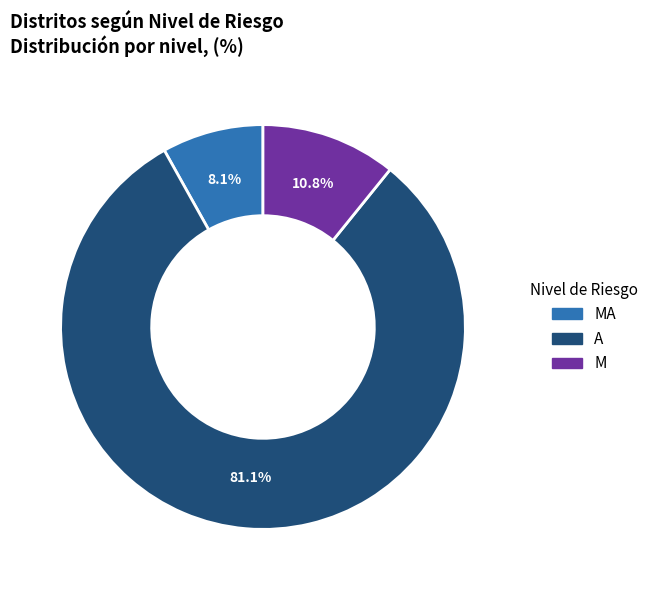

To the nearest percent, what is the difference between the MA and A slice percentages?

73%